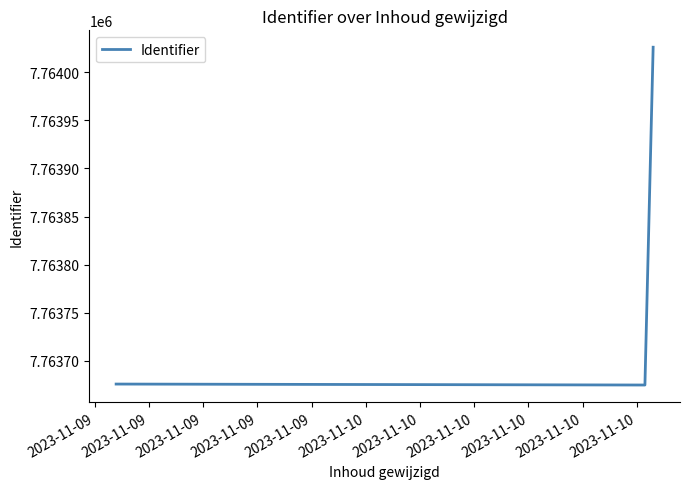

What is the average value?

7763792